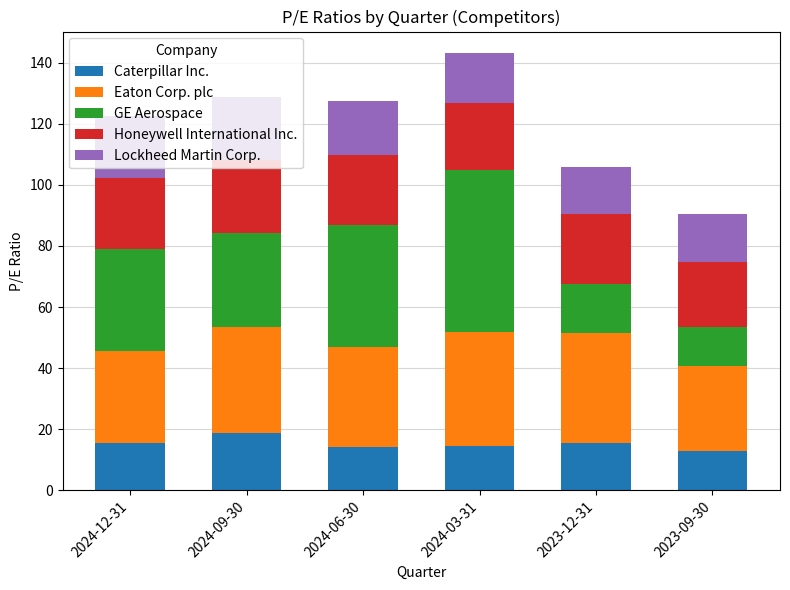

At which label does Caterpillar Inc. reach its peak?

2024-09-30